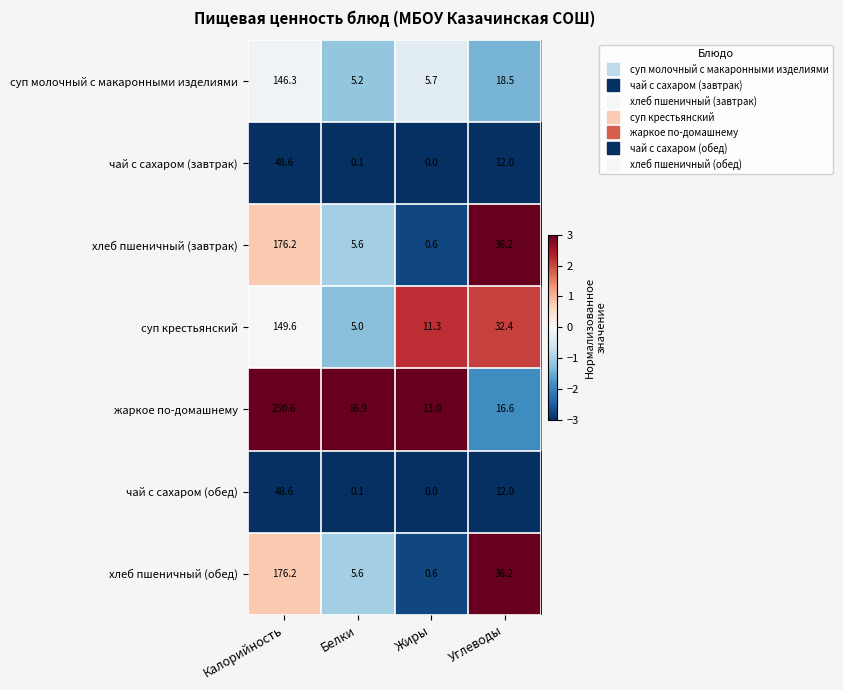

At which label does хлеб пшеничный (обед) first exceed 36?

Калорийность